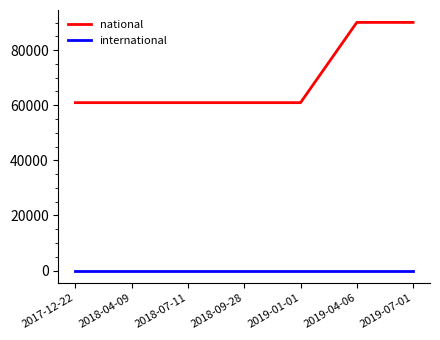

Which series has the widest spread of values?

national